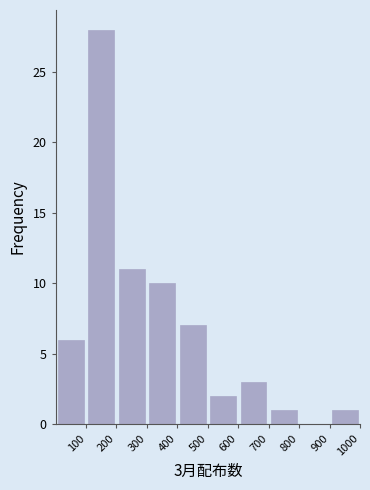

Which range on the x-axis has the tallest bar?

100 to 200